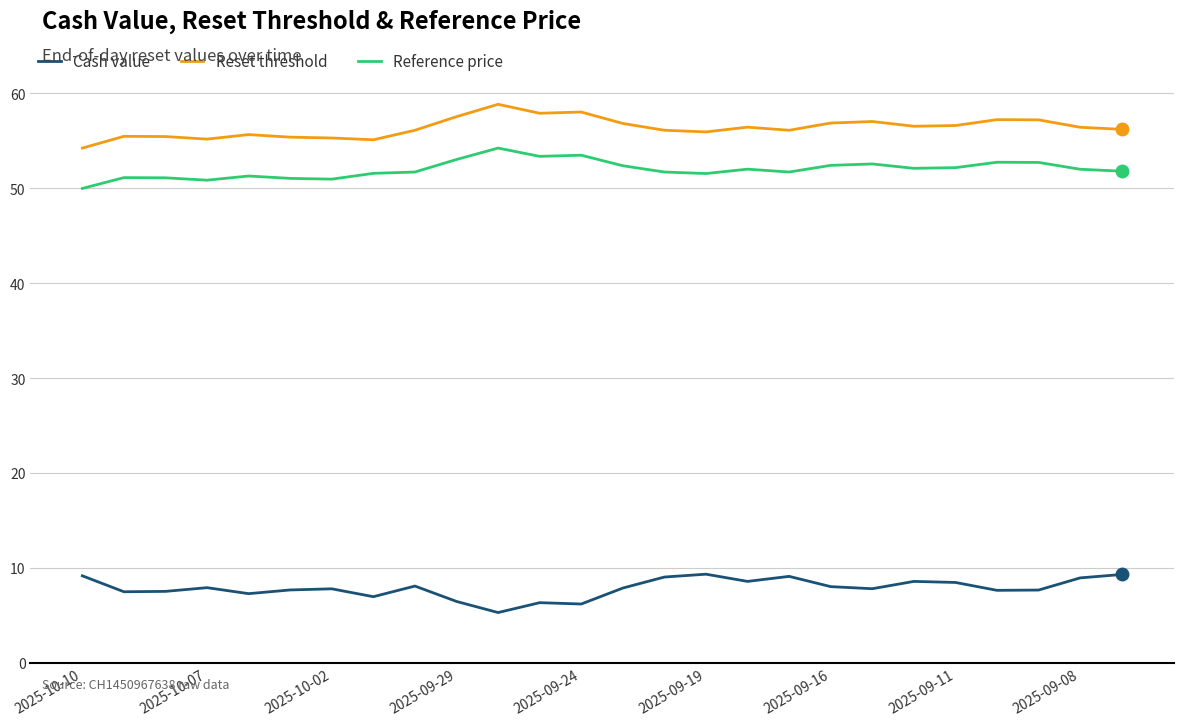

What is the difference between the maximum and minimum values in the Reset threshold series?

4.6